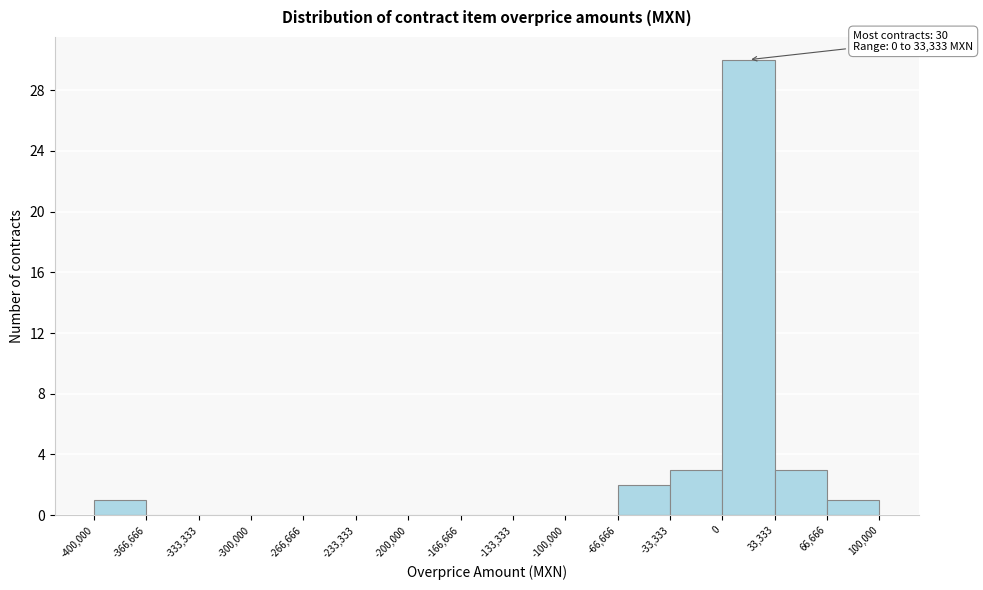

Which range on the x-axis has the tallest bar?

0 to 33,333